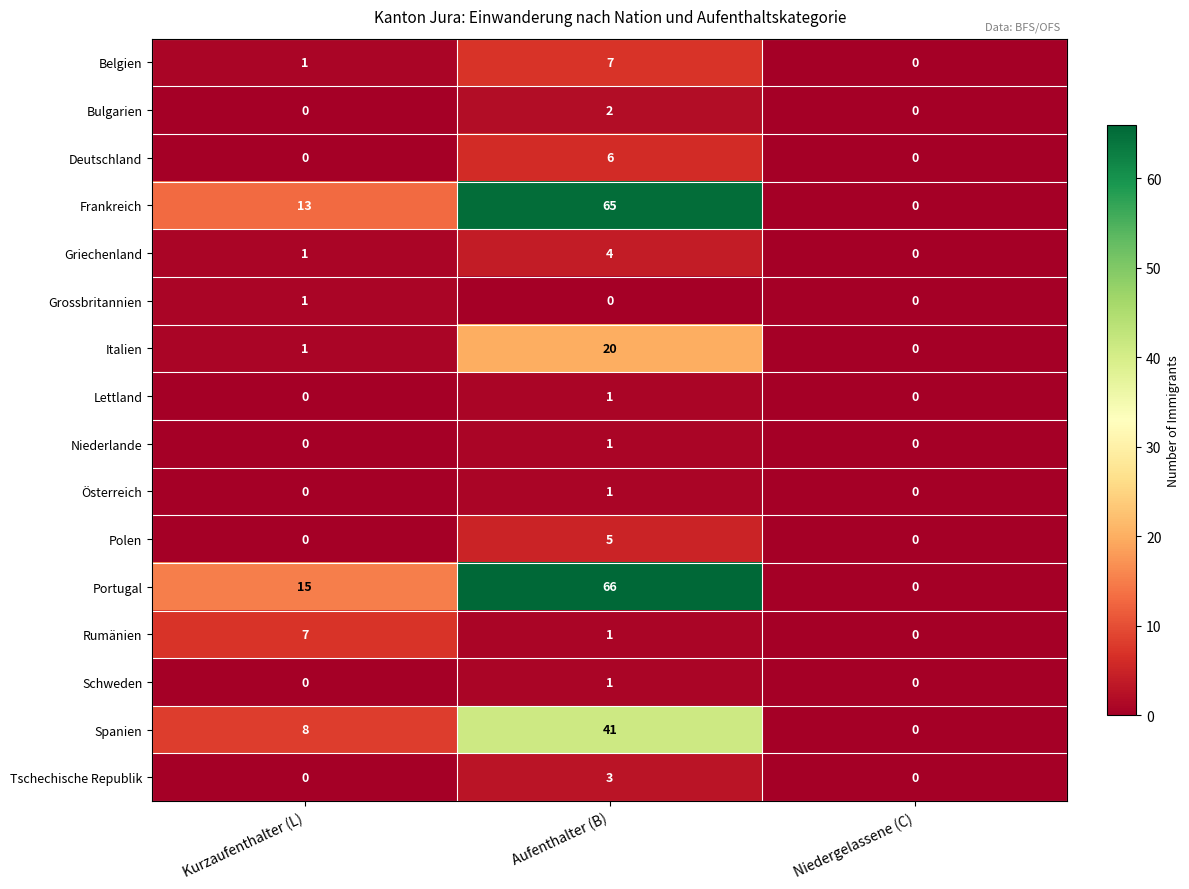

What is the maximum value shown in the chart?

66